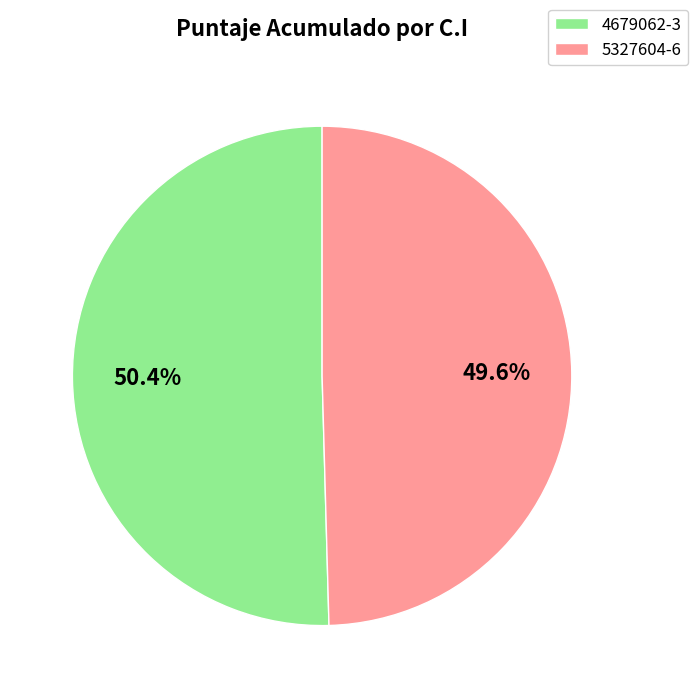

True or false: 5327604-6 accounts for 35% of the total.

False